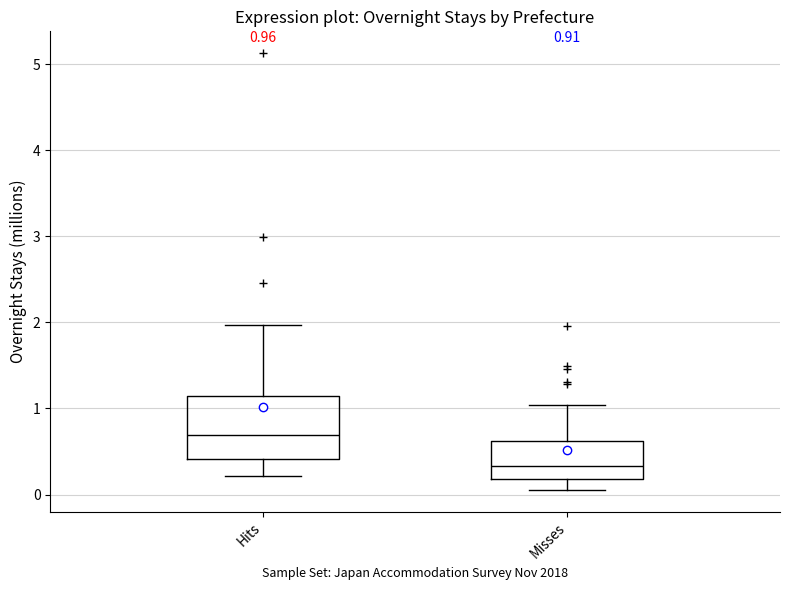

Which box is the tallest, from its lower edge to its upper edge?

Hits